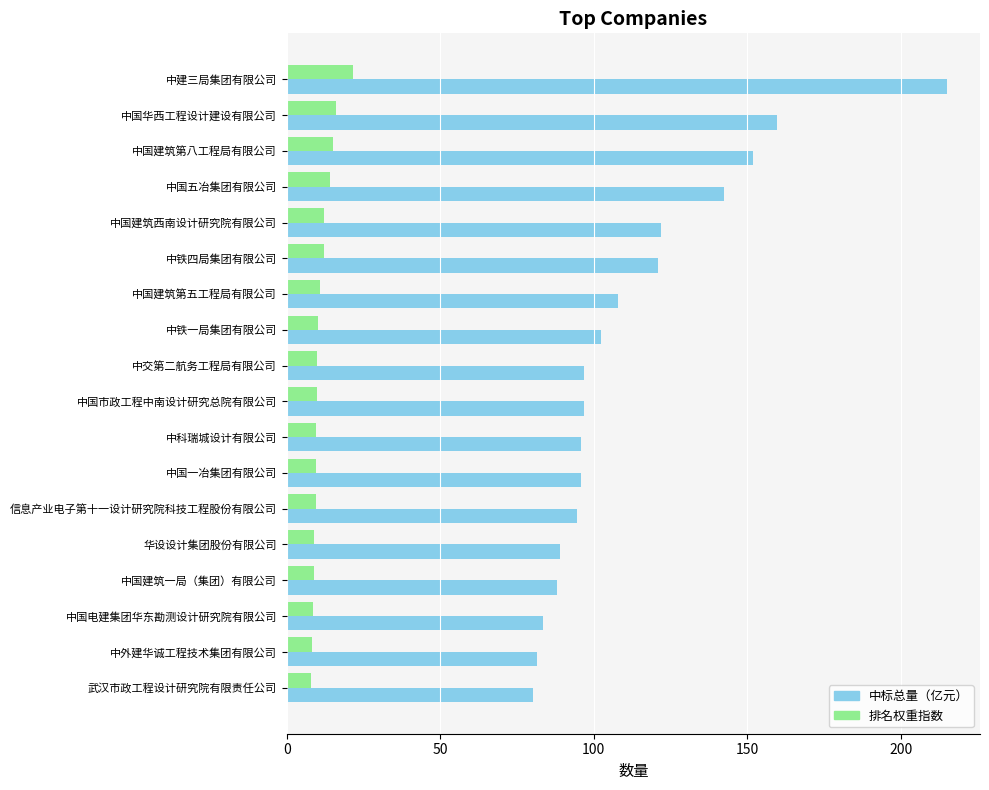

Count the number of categories in the chart.

18